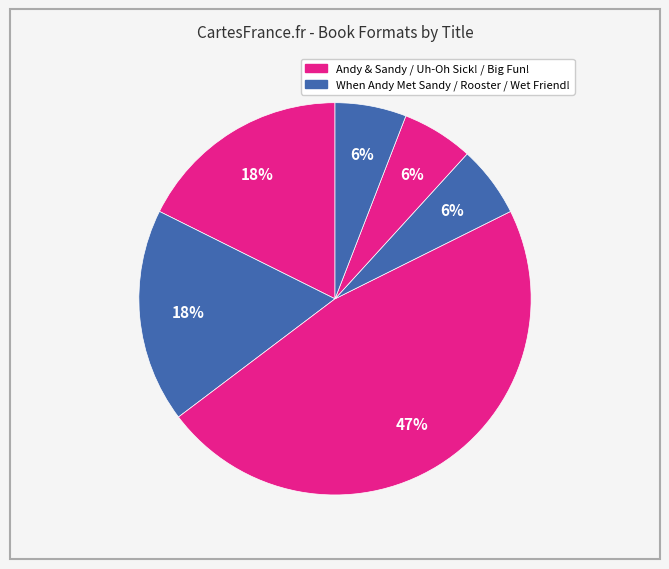

Rank the categories by value from lowest to highest.

Uh-Oh Sick!, Big Fun!, Wet Friend!, Andy & Sandy and the Big Talent Show, When Andy Met Sandy, Rooster's Off to See the World